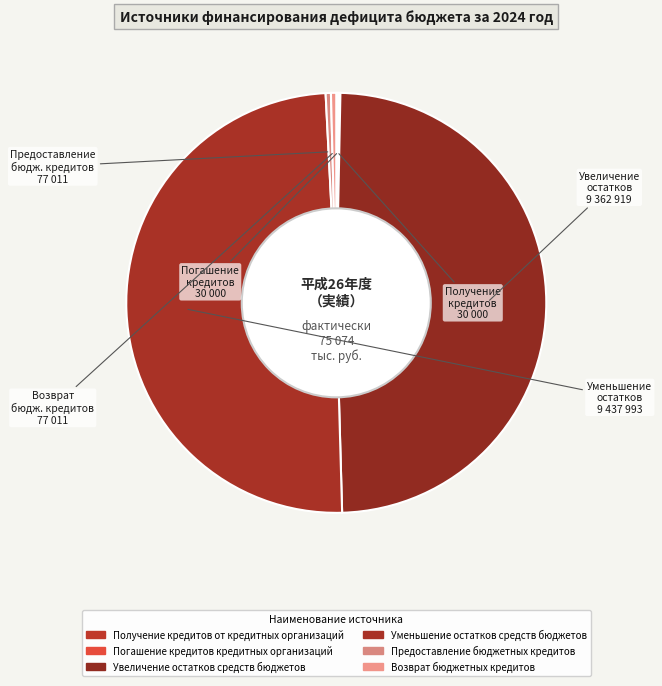

What portion of the pie excludes Возврат бюджетных кредитов?

99.6%